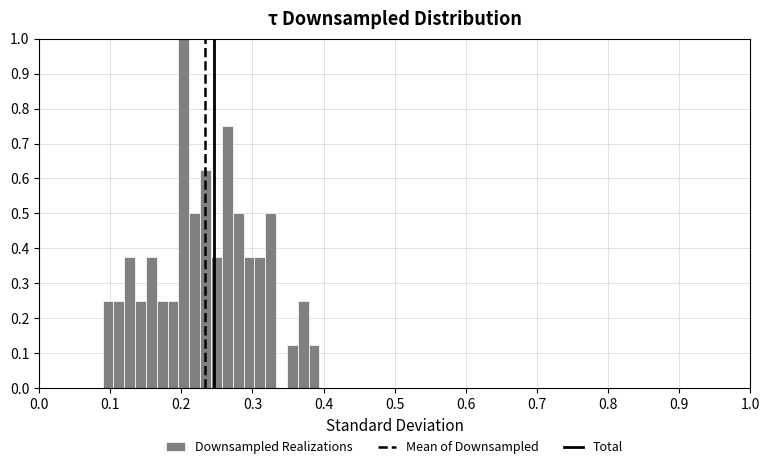

Read against the x-axis, roughly where is the centre of the tallest bar?

0.20